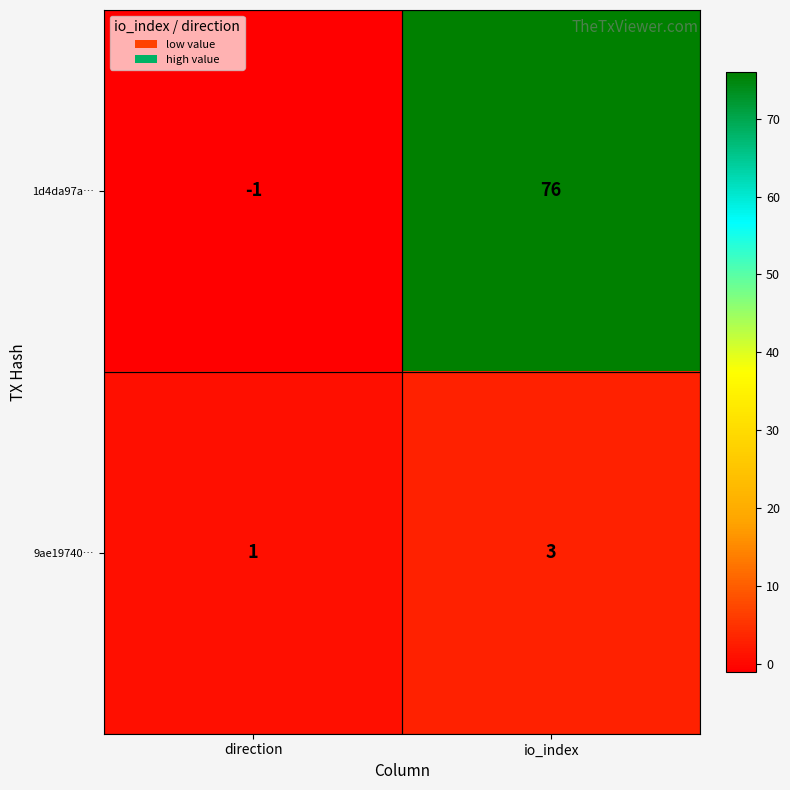

Rank the series by their average value, from highest to lowest.

1d4da97a…, 9ae19740…